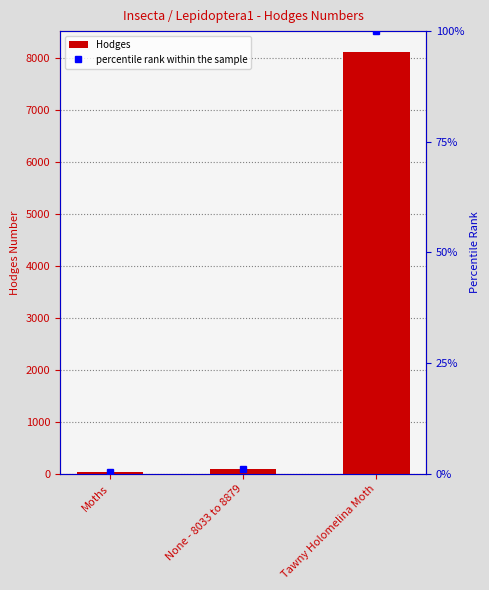

Rank the series at Tawny Holomelina Moth from lowest to highest value.

percentile rank within the sample, Hodges